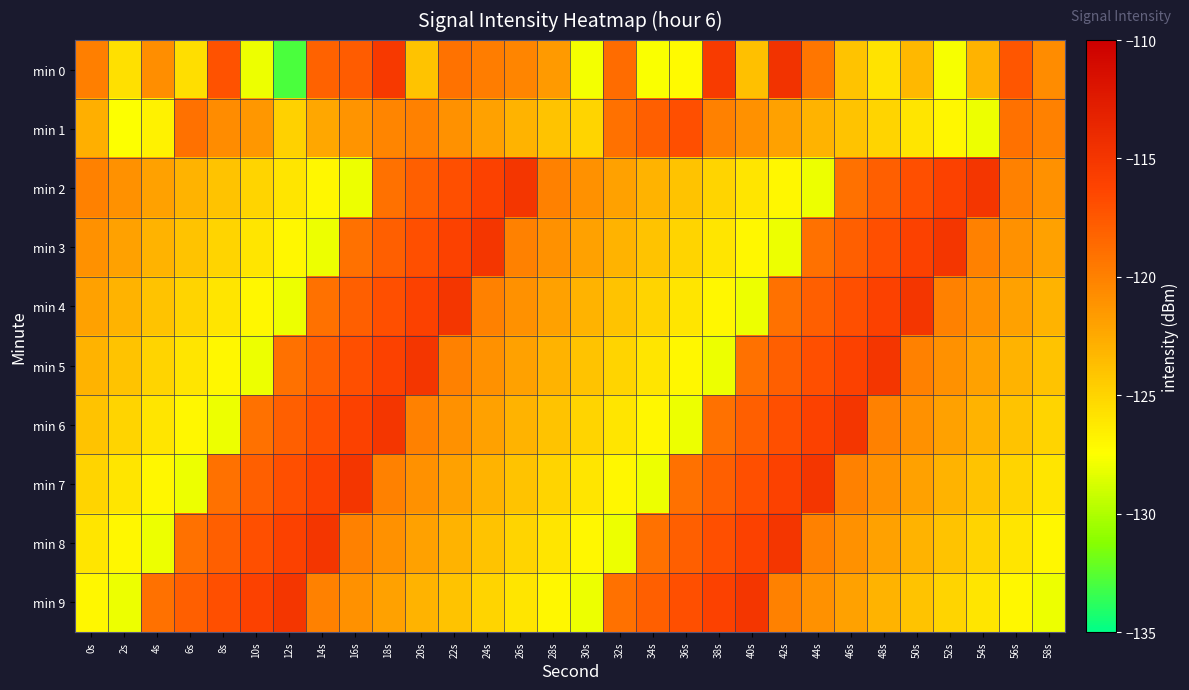

Reading left to right, extract all data points from this chart.

min 0: 0s=-120.0	2s=-125.7	4s=-120.7	6s=-125.6	8s=-117.2	10s=-128.1	12s=-132.9	14s=-118.2	16s=-117.8	18s=-115.3	20s=-124.1	22s=-119.1	24s=-119.8	26s=-120.3	28s=-121.5	30s=-127.8	32s=-118.8	34s=-127.6	36s=-127.2	38s=-115.6	40s=-123.8	42s=-114.7	44s=-119.3	46s=-124.1	48s=-125.9	50s=-123.4	52s=-127.7	54s=-123.0	56s=-117.4	58s=-120.7
min 1: 0s=-122.9	2s=-127.5	4s=-126.8	6s=-119.0	8s=-120.7	10s=-121.4	12s=-124.8	14s=-122.3	16s=-121.1	18s=-120.3	20s=-120.0	22s=-121.0	24s=-122.0	26s=-123.0	28s=-124.0	30s=-125.0	32s=-119.0	34s=-118.0	36s=-117.0	38s=-120.0	40s=-121.0	42s=-122.0	44s=-123.0	46s=-124.0	48s=-125.0	50s=-126.0	52s=-127.0	54s=-128.0	56s=-119.0	58s=-120.0
min 2: 0s=-120.0	2s=-121.0	4s=-122.0	6s=-123.0	8s=-124.0	10s=-125.0	12s=-126.0	14s=-127.0	16s=-128.0	18s=-119.0	20s=-118.0	22s=-117.0	24s=-116.0	26s=-115.0	28s=-120.0	30s=-121.0	32s=-122.0	34s=-123.0	36s=-124.0	38s=-125.0	40s=-126.0	42s=-127.0	44s=-128.0	46s=-119.0	48s=-118.0	50s=-117.0	52s=-116.0	54s=-115.0	56s=-120.0	58s=-121.0
min 3: 0s=-121.0	2s=-122.0	4s=-123.0	6s=-124.0	8s=-125.0	10s=-126.0	12s=-127.0	14s=-128.0	16s=-119.0	18s=-118.0	20s=-117.0	22s=-116.0	24s=-115.0	26s=-120.0	28s=-121.0	30s=-122.0	32s=-123.0	34s=-124.0	36s=-125.0	38s=-126.0	40s=-127.0	42s=-128.0	44s=-119.0	46s=-118.0	48s=-117.0	50s=-116.0	52s=-115.0	54s=-120.0	56s=-121.0	58s=-122.0
min 4: 0s=-122.0	2s=-123.0	4s=-124.0	6s=-125.0	8s=-126.0	10s=-127.0	12s=-128.0	14s=-119.0	16s=-118.0	18s=-117.0	20s=-116.0	22s=-115.0	24s=-120.0	26s=-121.0	28s=-122.0	30s=-123.0	32s=-124.0	34s=-125.0	36s=-126.0	38s=-127.0	40s=-128.0	42s=-119.0	44s=-118.0	46s=-117.0	48s=-116.0	50s=-115.0	52s=-120.0	54s=-121.0	56s=-122.0	58s=-123.0
min 5: 0s=-123.0	2s=-124.0	4s=-125.0	6s=-126.0	8s=-127.0	10s=-128.0	12s=-119.0	14s=-118.0	16s=-117.0	18s=-116.0	20s=-115.0	22s=-120.0	24s=-121.0	26s=-122.0	28s=-123.0	30s=-124.0	32s=-125.0	34s=-126.0	36s=-127.0	38s=-128.0	40s=-119.0	42s=-118.0	44s=-117.0	46s=-116.0	48s=-115.0	50s=-120.0	52s=-121.0	54s=-122.0	56s=-123.0	58s=-124.0
min 6: 0s=-124.0	2s=-125.0	4s=-126.0	6s=-127.0	8s=-128.0	10s=-119.0	12s=-118.0	14s=-117.0	16s=-116.0	18s=-115.0	20s=-120.0	22s=-121.0	24s=-122.0	26s=-123.0	28s=-124.0	30s=-125.0	32s=-126.0	34s=-127.0	36s=-128.0	38s=-119.0	40s=-118.0	42s=-117.0	44s=-116.0	46s=-115.0	48s=-120.0	50s=-121.0	52s=-122.0	54s=-123.0	56s=-124.0	58s=-125.0
min 7: 0s=-125.0	2s=-126.0	4s=-127.0	6s=-128.0	8s=-119.0	10s=-118.0	12s=-117.0	14s=-116.0	16s=-115.0	18s=-120.0	20s=-121.0	22s=-122.0	24s=-123.0	26s=-124.0	28s=-125.0	30s=-126.0	32s=-127.0	34s=-128.0	36s=-119.0	38s=-118.0	40s=-117.0	42s=-116.0	44s=-115.0	46s=-120.0	48s=-121.0	50s=-122.0	52s=-123.0	54s=-124.0	56s=-125.0	58s=-126.0
min 8: 0s=-126.0	2s=-127.0	4s=-128.0	6s=-119.0	8s=-118.0	10s=-117.0	12s=-116.0	14s=-115.0	16s=-120.0	18s=-121.0	20s=-122.0	22s=-123.0	24s=-124.0	26s=-125.0	28s=-126.0	30s=-127.0	32s=-128.0	34s=-119.0	36s=-118.0	38s=-117.0	40s=-116.0	42s=-115.0	44s=-120.0	46s=-121.0	48s=-122.0	50s=-123.0	52s=-124.0	54s=-125.0	56s=-126.0	58s=-127.0
min 9: 0s=-127.0	2s=-128.0	4s=-119.0	6s=-118.0	8s=-117.0	10s=-116.0	12s=-115.0	14s=-120.0	16s=-121.0	18s=-122.0	20s=-123.0	22s=-124.0	24s=-125.0	26s=-126.0	28s=-127.0	30s=-128.0	32s=-119.0	34s=-118.0	36s=-117.0	38s=-116.0	40s=-115.0	42s=-120.0	44s=-121.0	46s=-122.0	48s=-123.0	50s=-124.0	52s=-125.0	54s=-126.0	56s=-127.0	58s=-128.0